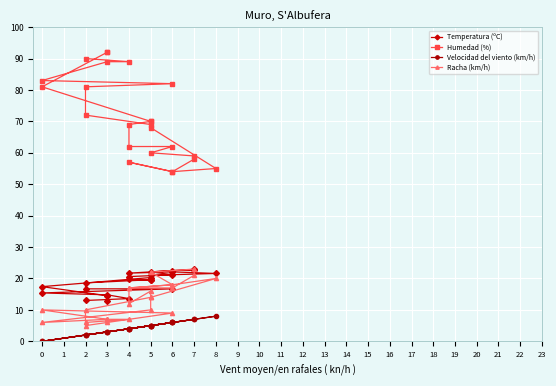

At how many categories does at least one series exceed 32?

24